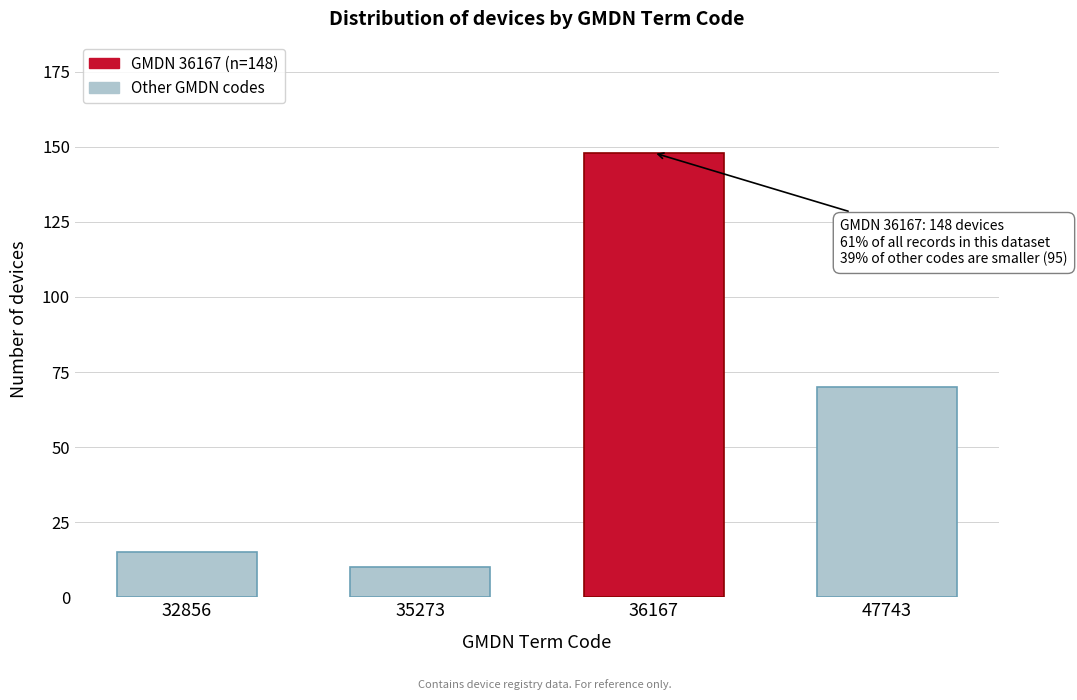

Reading left to right, list all the values displayed in this chart.

32856=15	35273=10	36167=148	47743=70